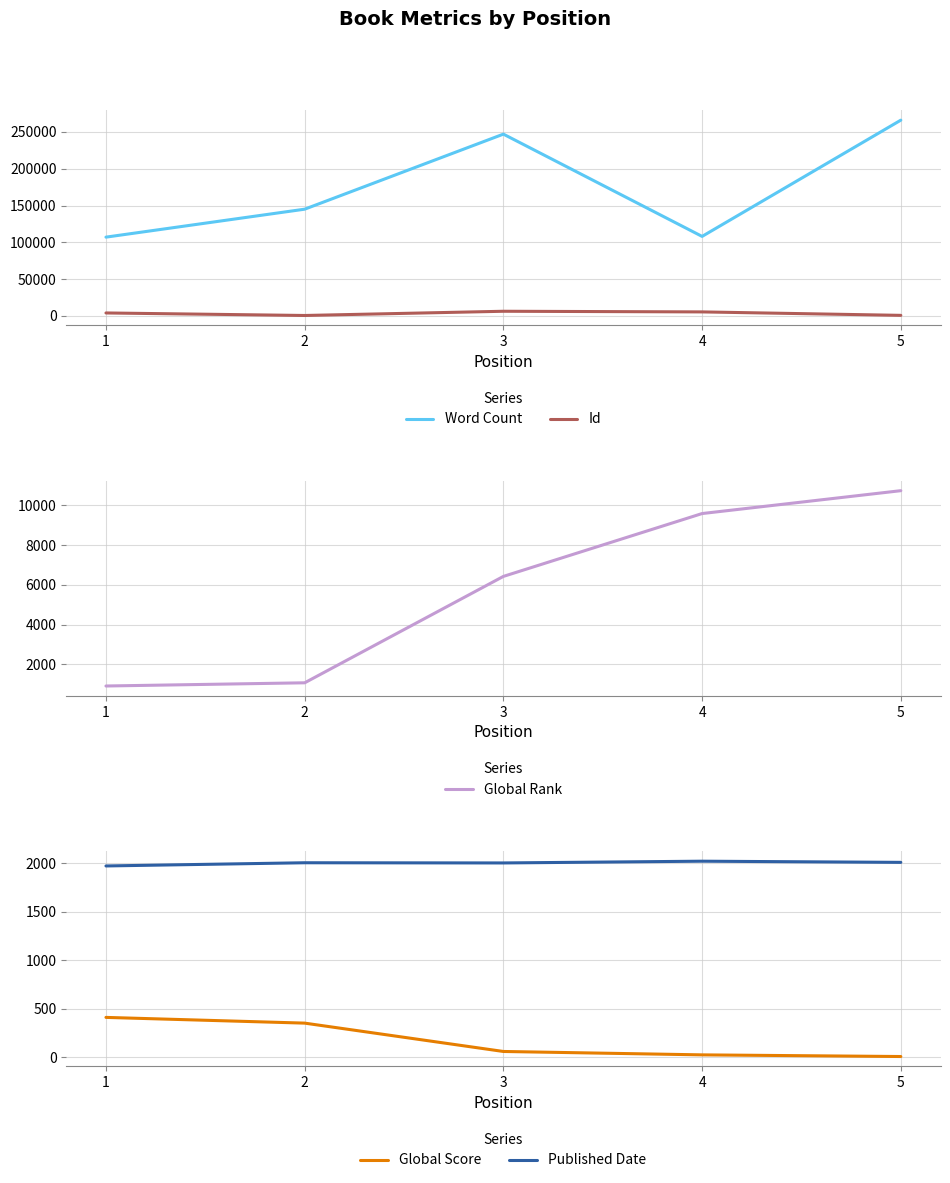

What are all the series names shown in the legend?

Word Count, Id, Global Rank, Global Score, Published Date